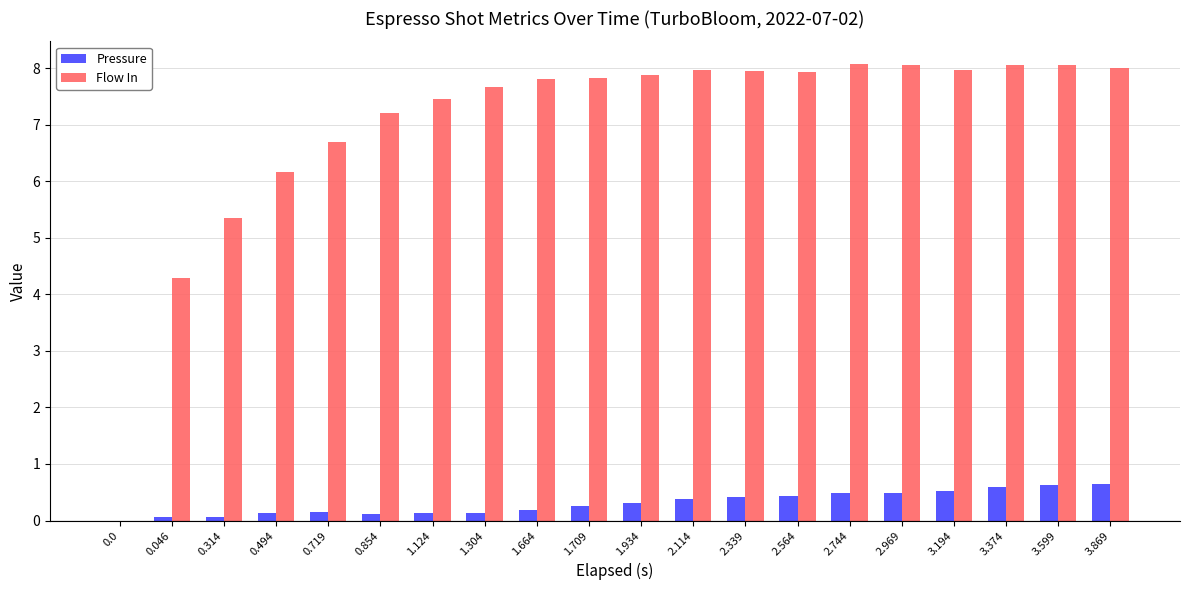

Are the bars grouped side by side (vs. stacked)?

Yes